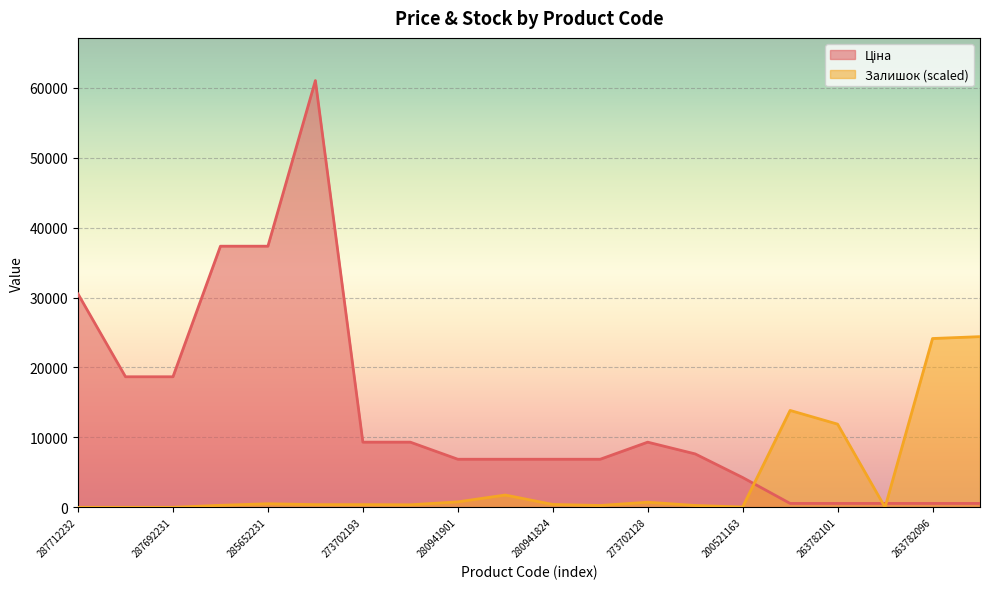

At 285652233, list the series in order from smallest to largest.

Залишок, Ціна